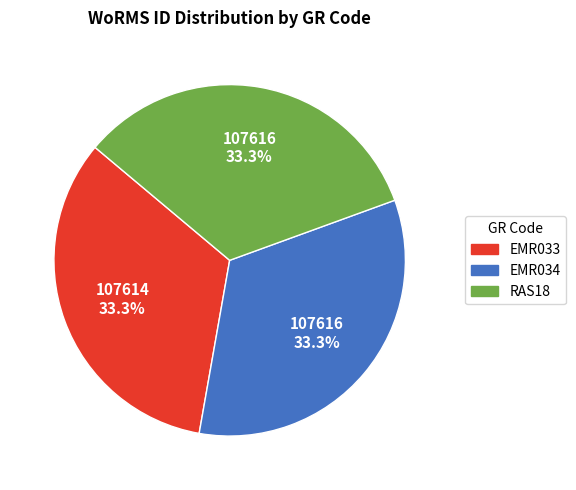

Combined, what portion of the pie is EMR034 and EMR033?

66.7%